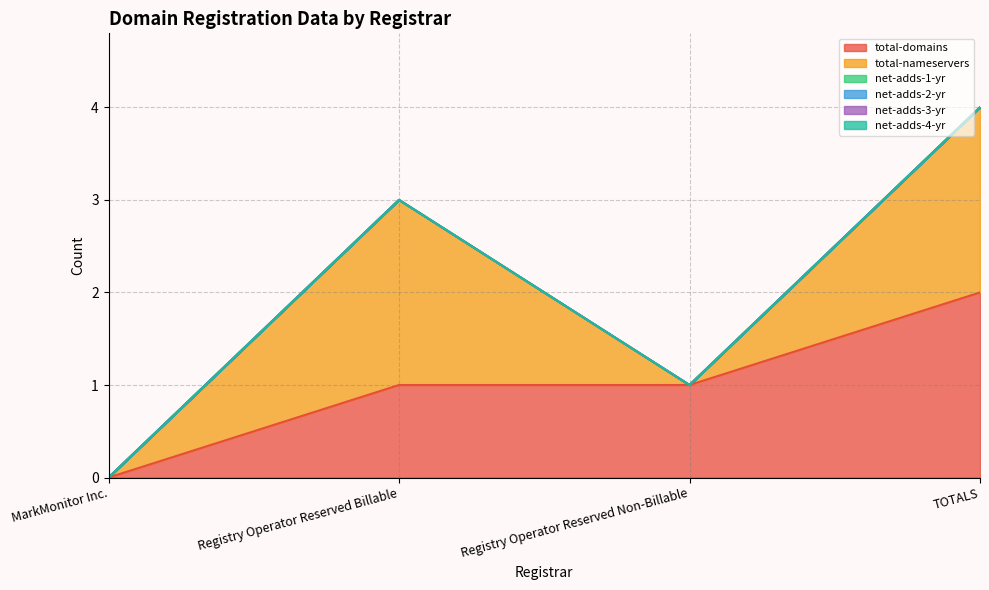

True or false: net-adds-4-yr and net-adds-2-yr intersect in this chart.

False